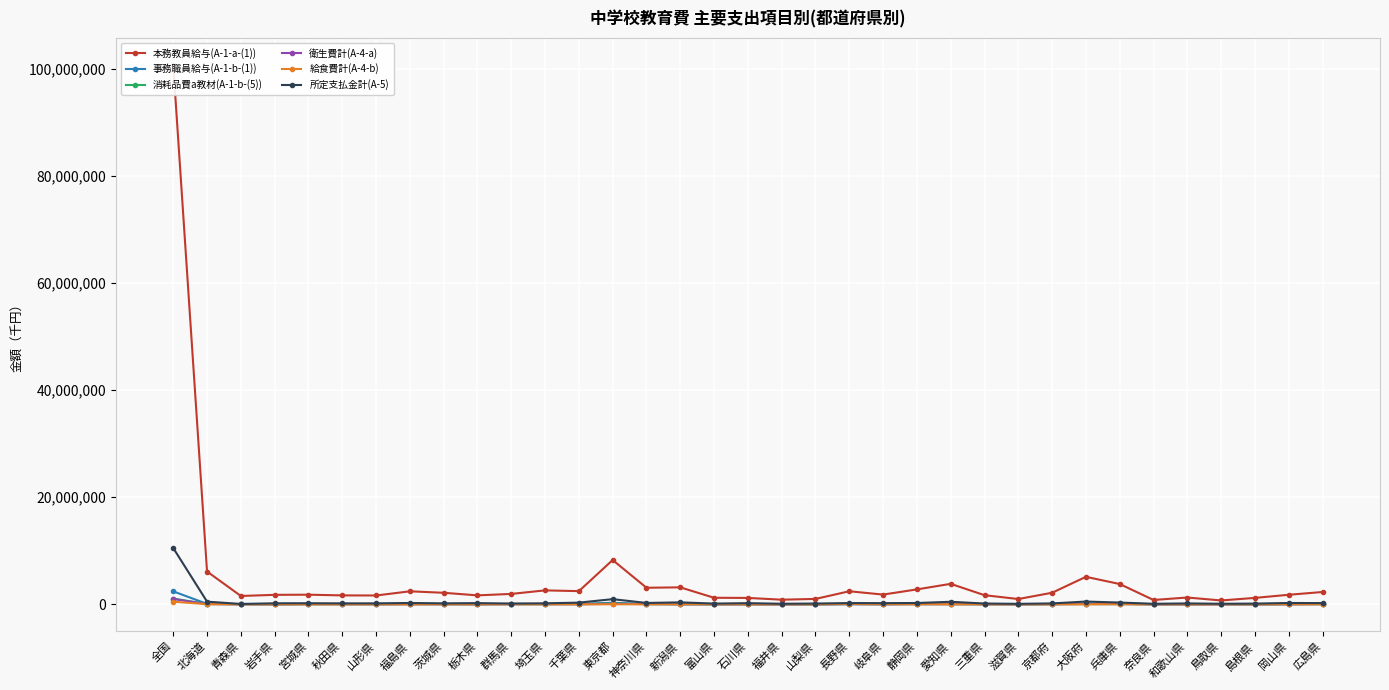

What is the total value across all series at 埼玉県?

2909301